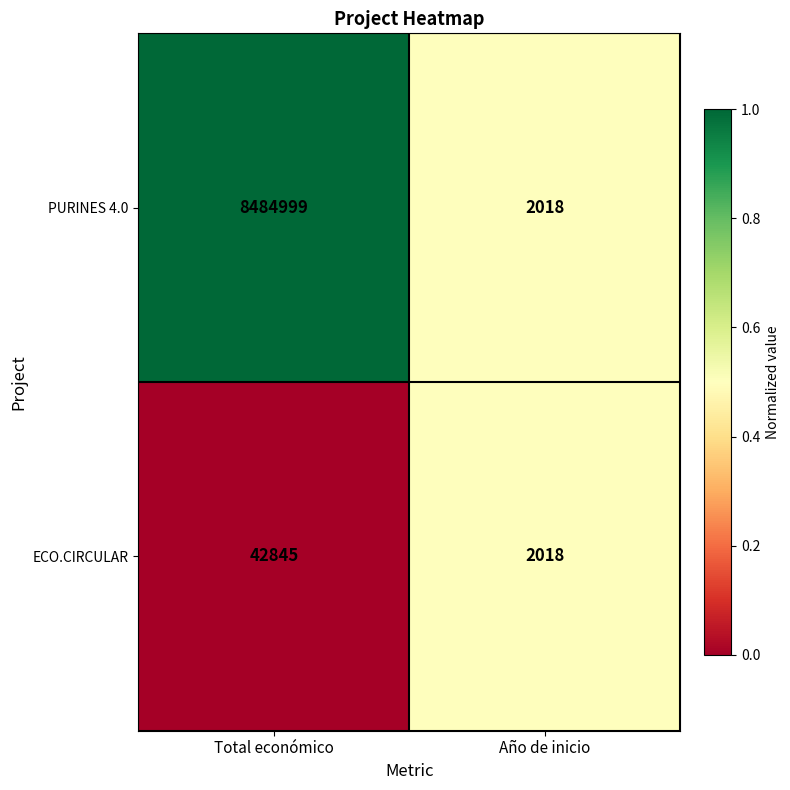

Reading left to right, what are all the values shown in this chart?

PURINES 4.0: 8484999	2018
ECO.CIRCULAR: 42845	2018